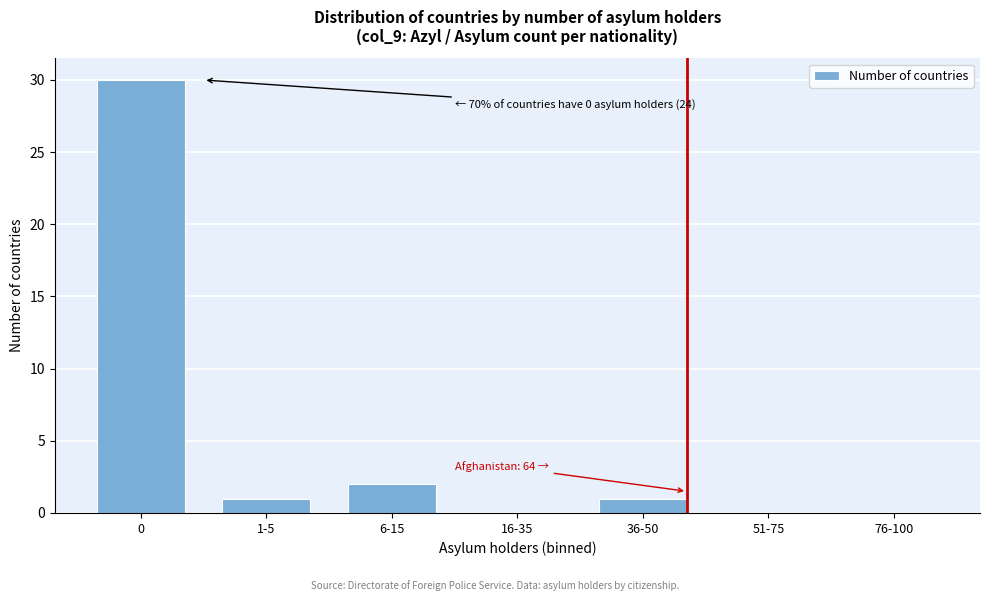

Reading right to left, extract all data points from this chart.

76-100=0	51-75=0	36-50=1	16-35=0	6-15=2	1-5=1	0=30